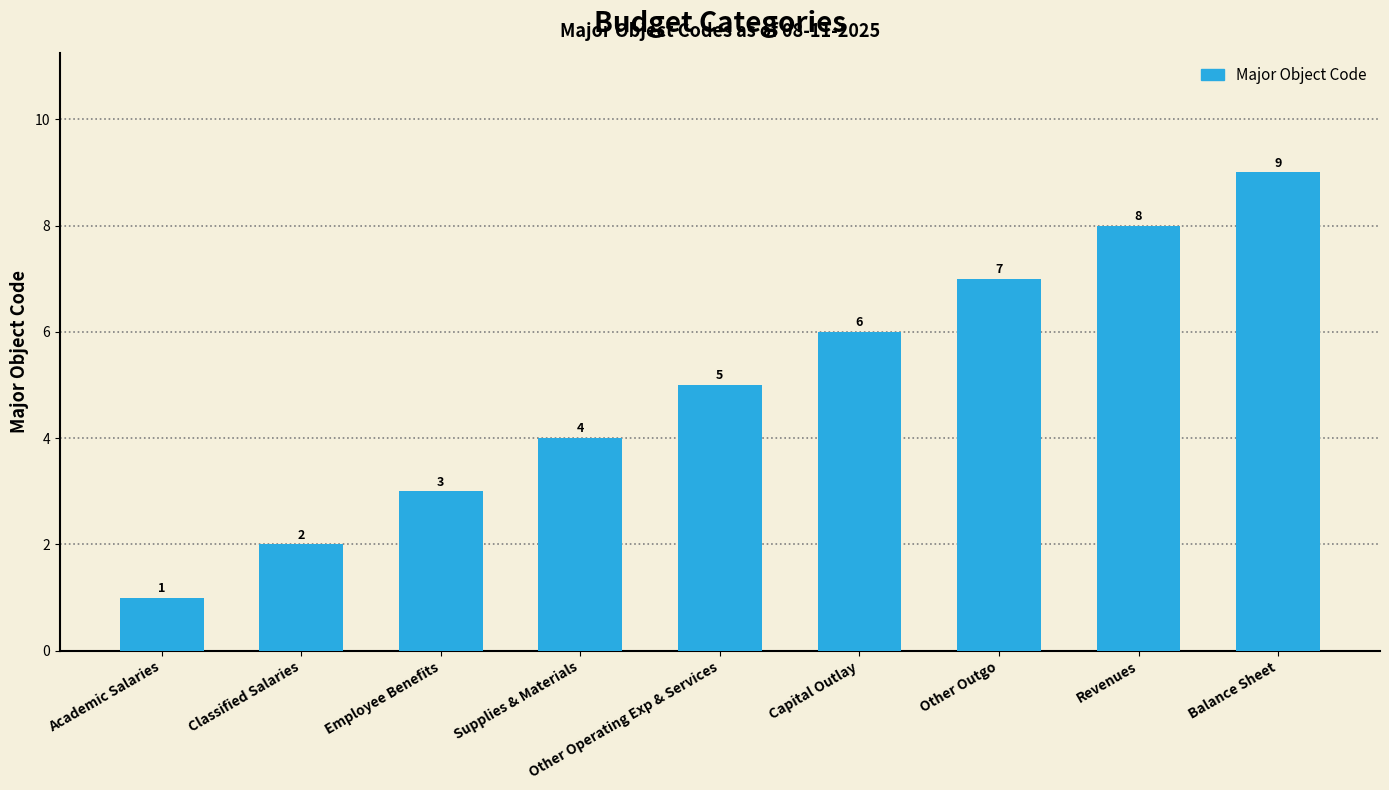

True or false: the data shows 2 at Supplies & Materials.

False